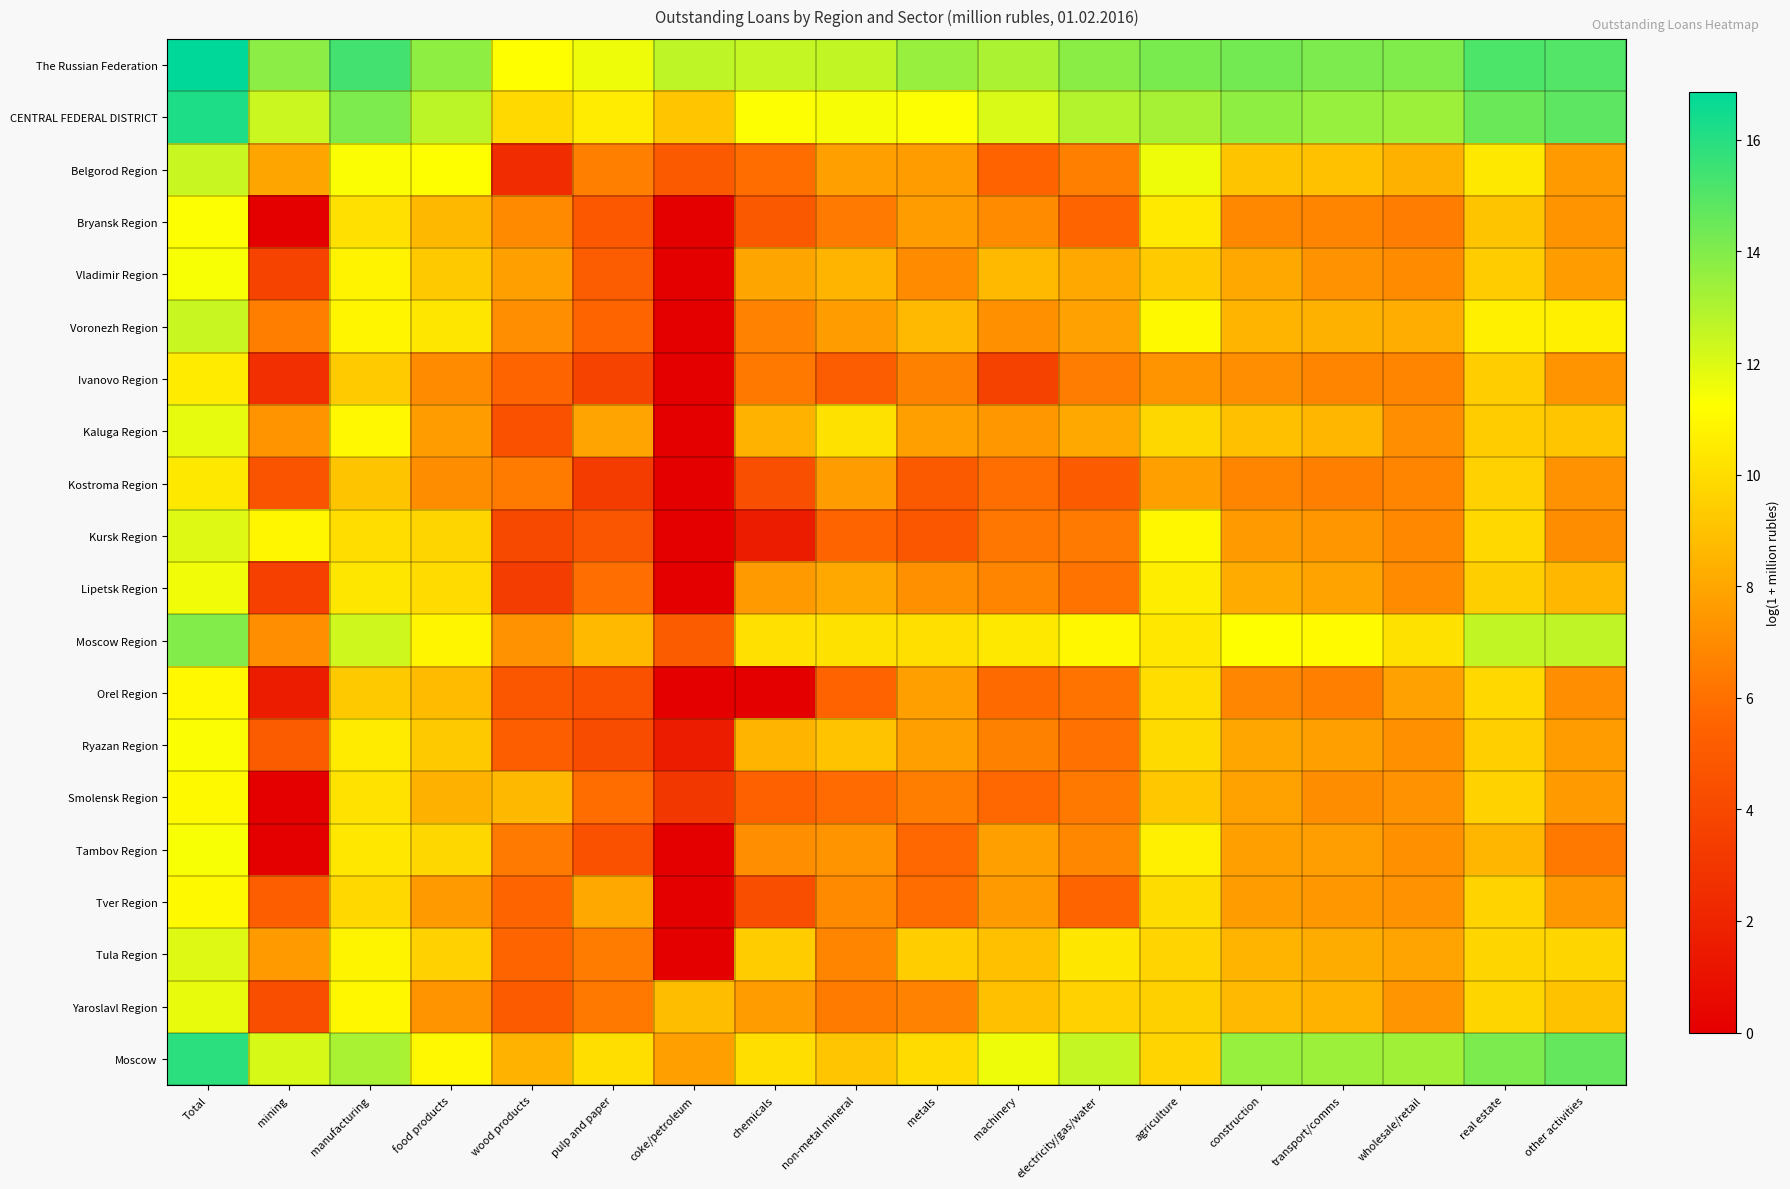

What is the spread (max minus min) of values at coke/petroleum?

12.7